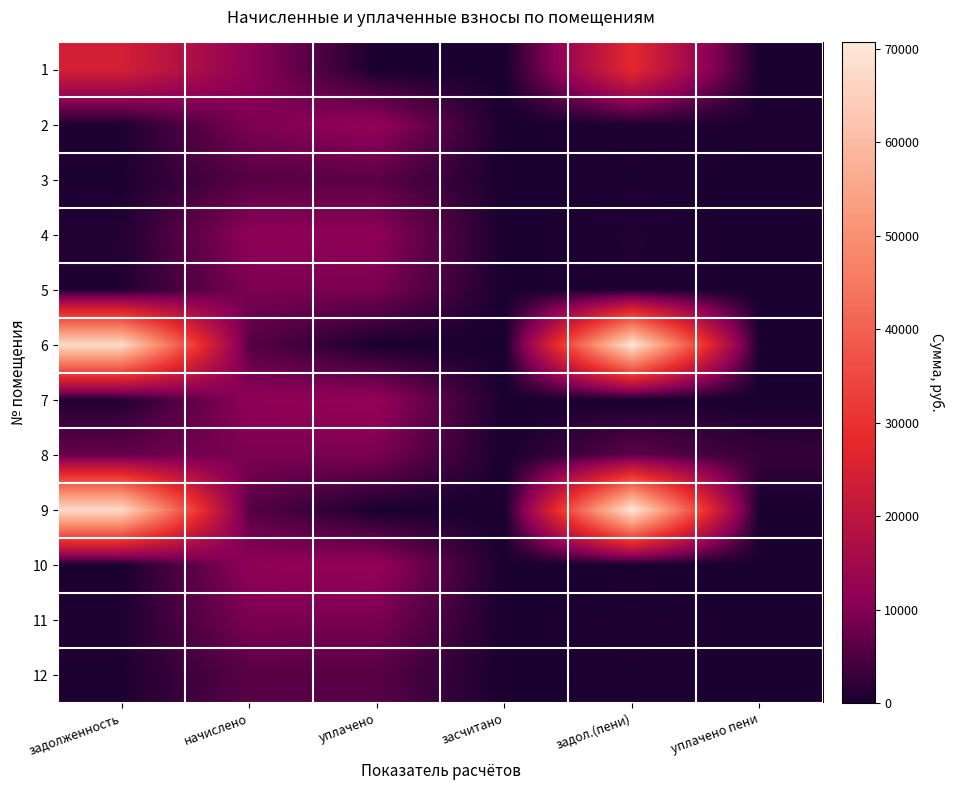

At задол.(пени), list the series in order from largest to smallest.

9, 6, 1, 8, 4, 2, 5, 11, 12, 3, 7, 10